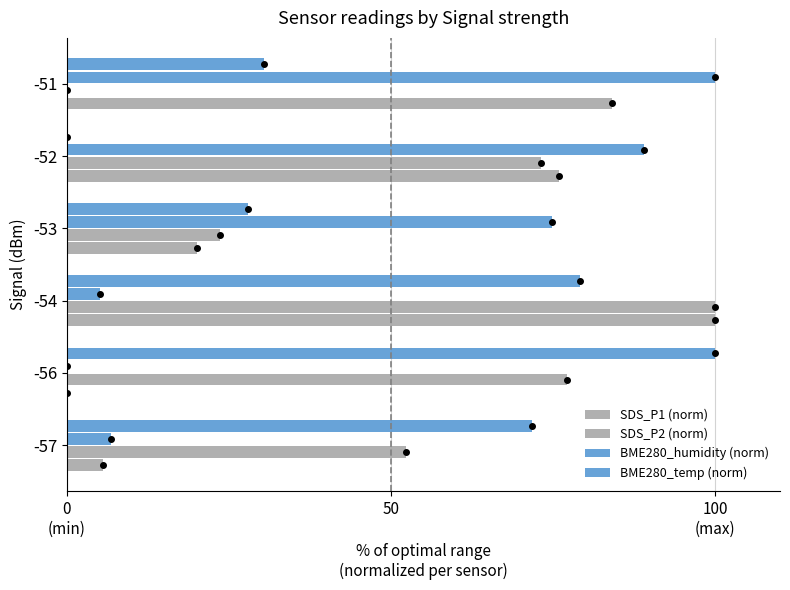

How many bars are there in total?

24